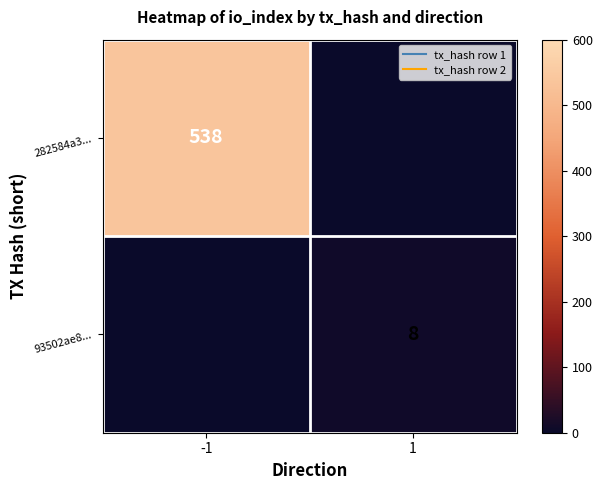

At which category does the chart reach its minimum across all series?

1